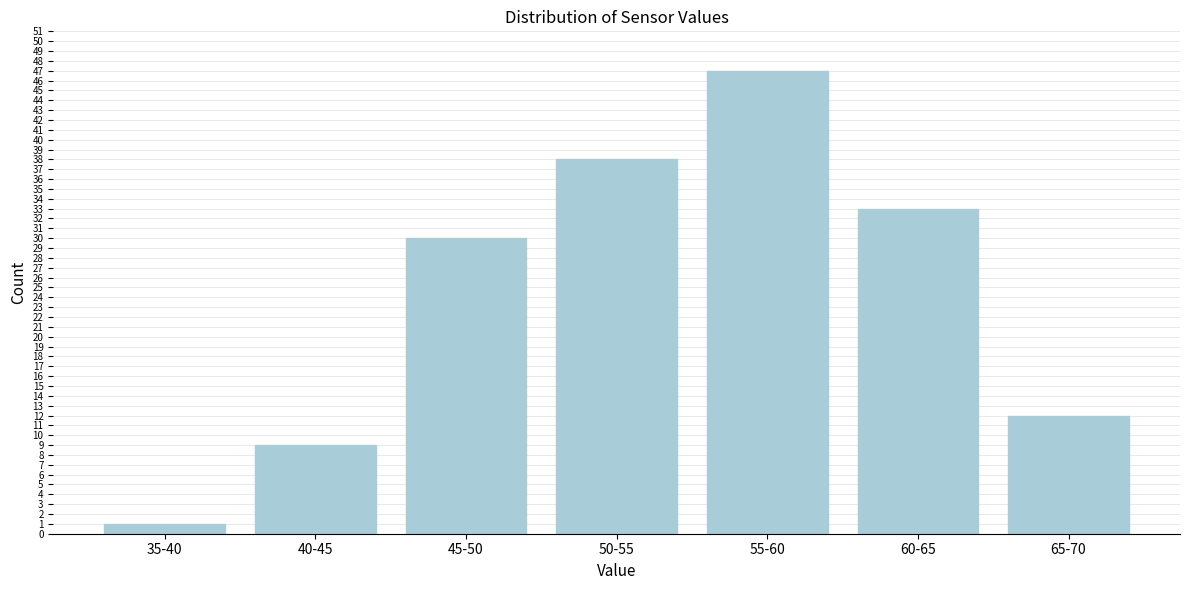

Reading right to left, transcribe all the data shown in this chart.

65-70=12	60-65=33	55-60=47	50-55=38	45-50=30	40-45=9	35-40=1